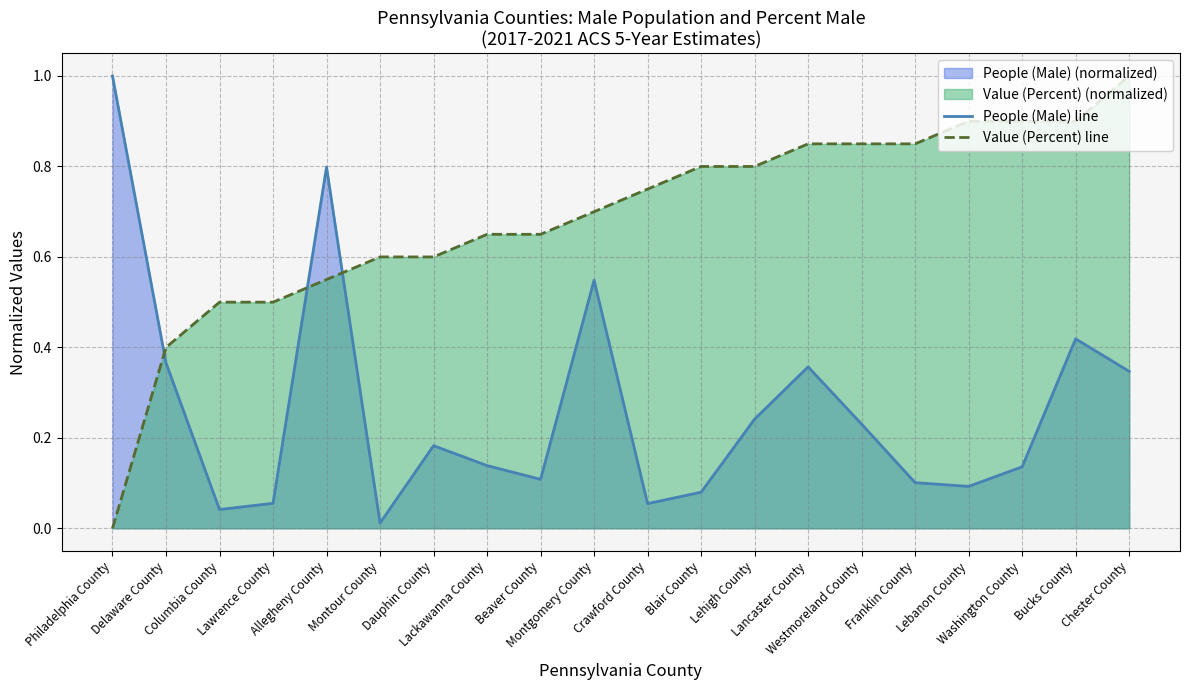

Is the value of Value (Percent) line at Lebanon County greater than the value of People (Male) line at Bucks County?

Yes